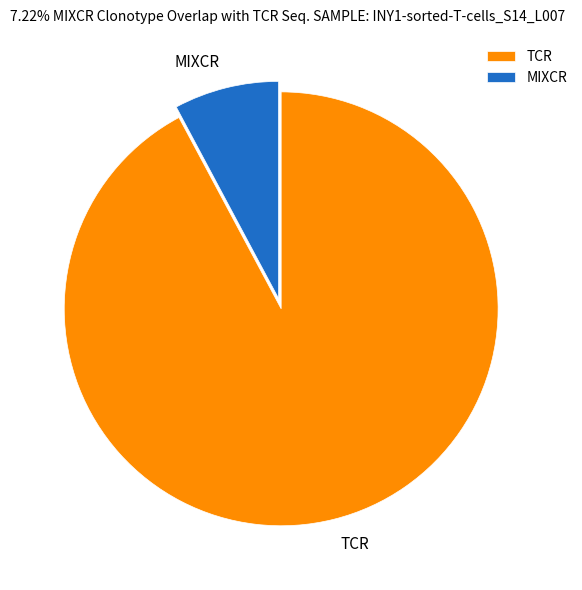

Count the number of slices in the pie.

2